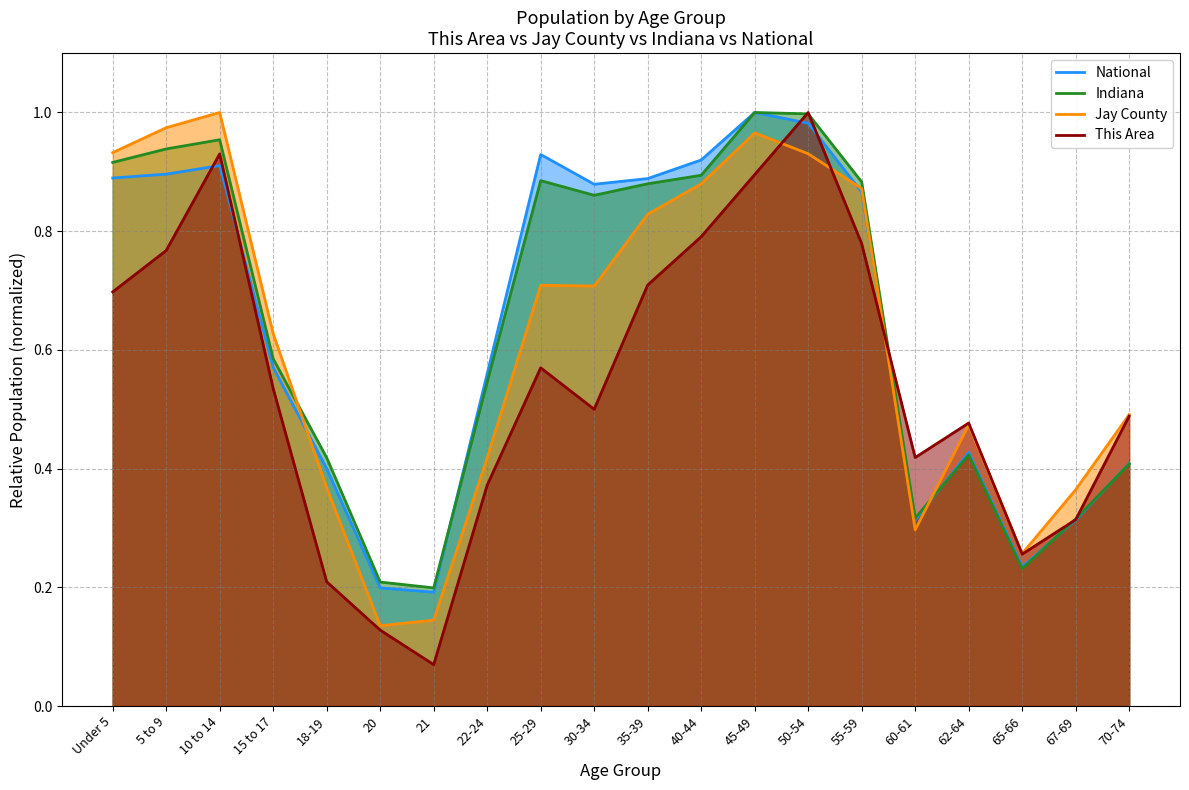

Which series has the largest total across all categories?

Indiana